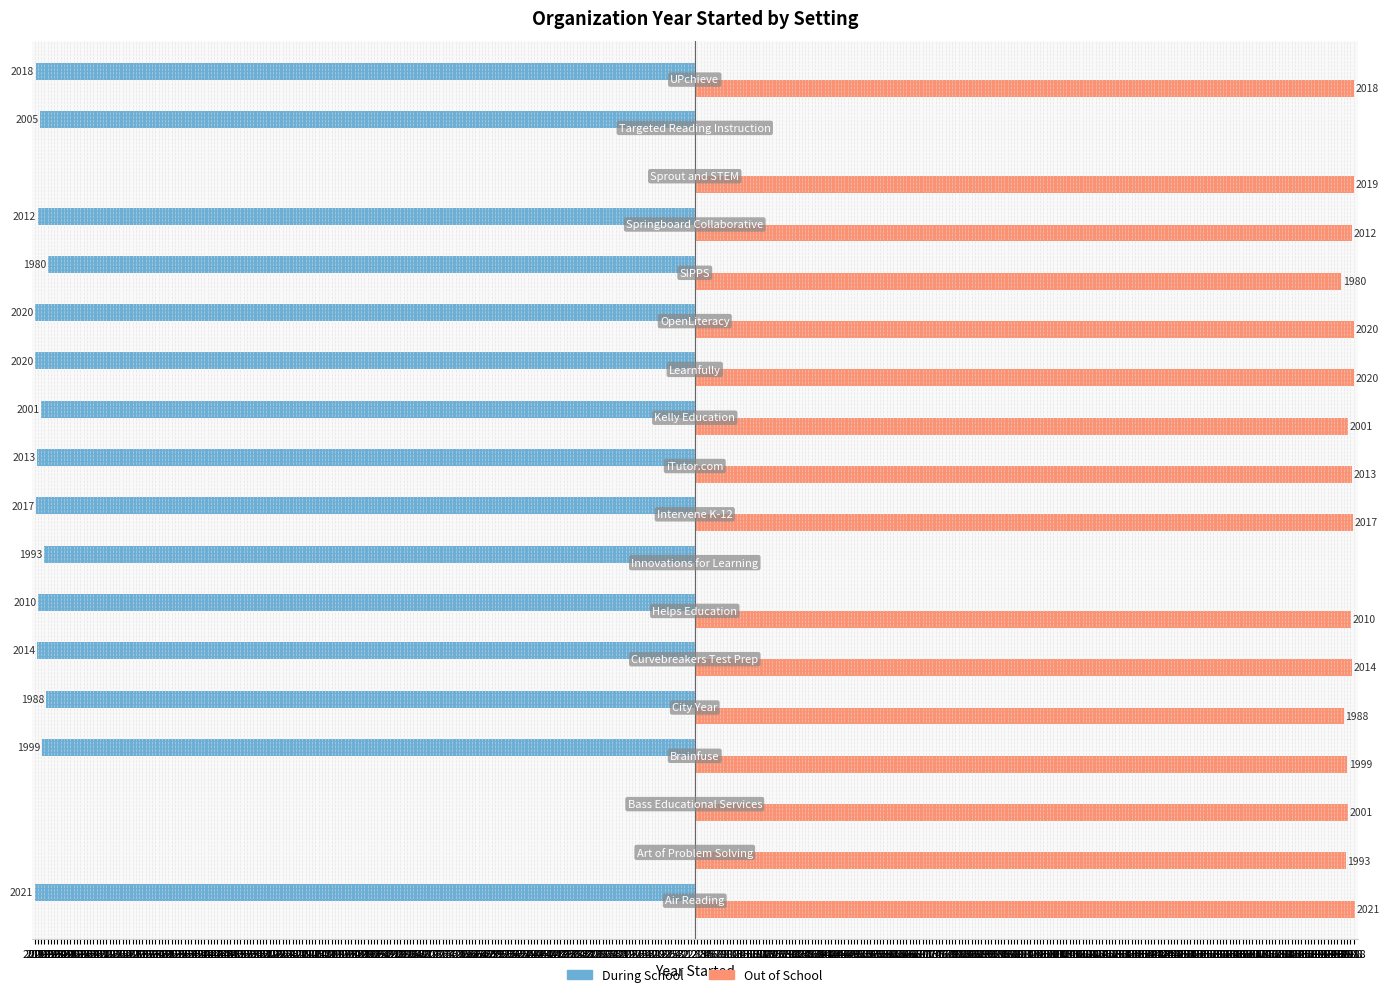

Reading right to left, list all the values displayed in this chart.

During School: 1852=-2018	1862=-2005	1872=0	1882=-2012	1892=-1980	1902=-2020	1912=-2020	1922=-2001	1932=-2013	1942=-2017	1952=-1993	1962=-2010	1972=-2014	1982=-1988	1992=-1999	2002=0	2012=0	2022=-2021
Out of School: 1852=2018	1862=0	1872=2019	1882=2012	1892=1980	1902=2020	1912=2020	1922=2001	1932=2013	1942=2017	1952=0	1962=2010	1972=2014	1982=1988	1992=1999	2002=2001	2012=1993	2022=2021